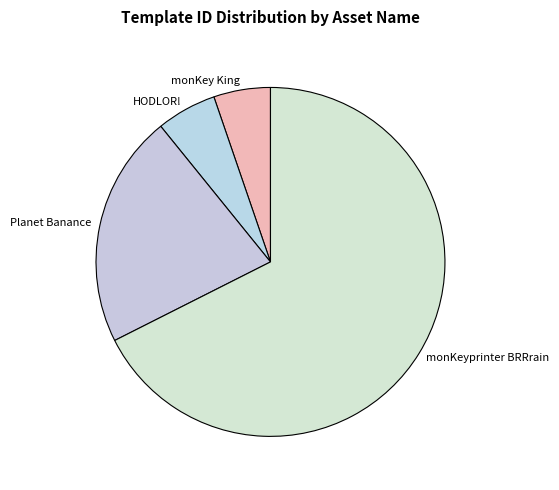

Count the number of slices in the pie.

4